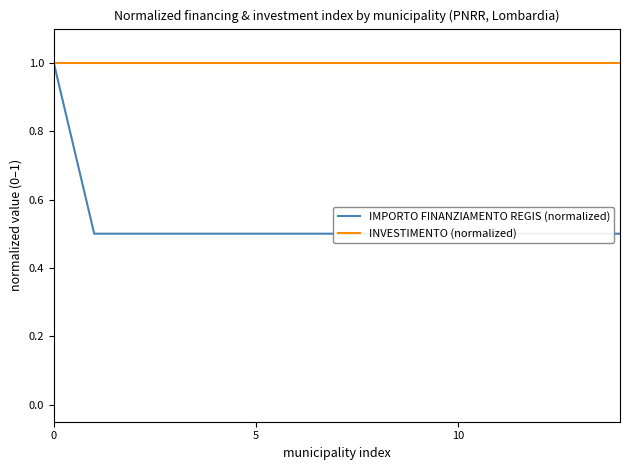

How many lines are shown in the chart?

2